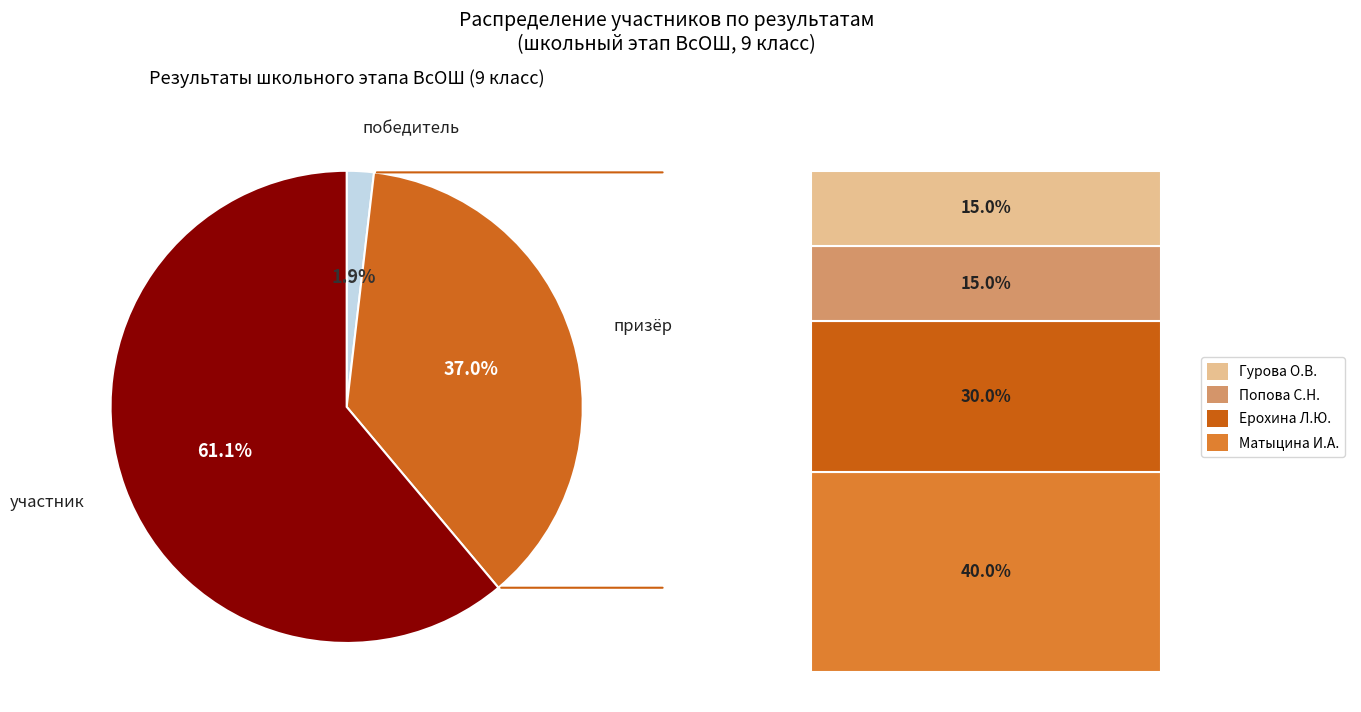

Is there any slice that represents more than half of the pie?

Yes